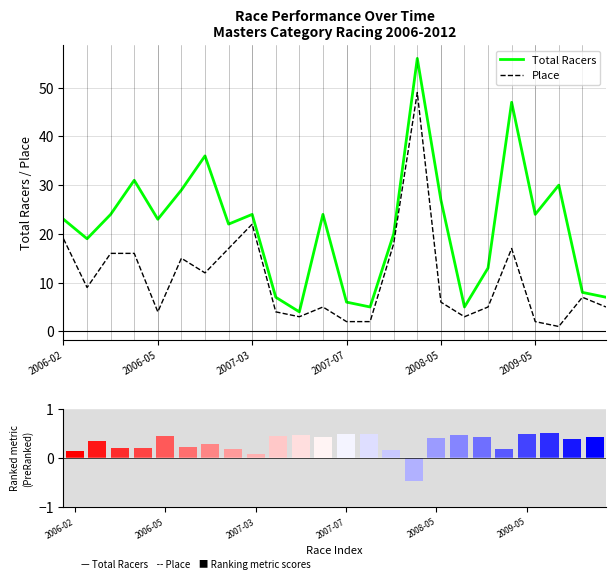

What is the total value across all series at 11?

29.4